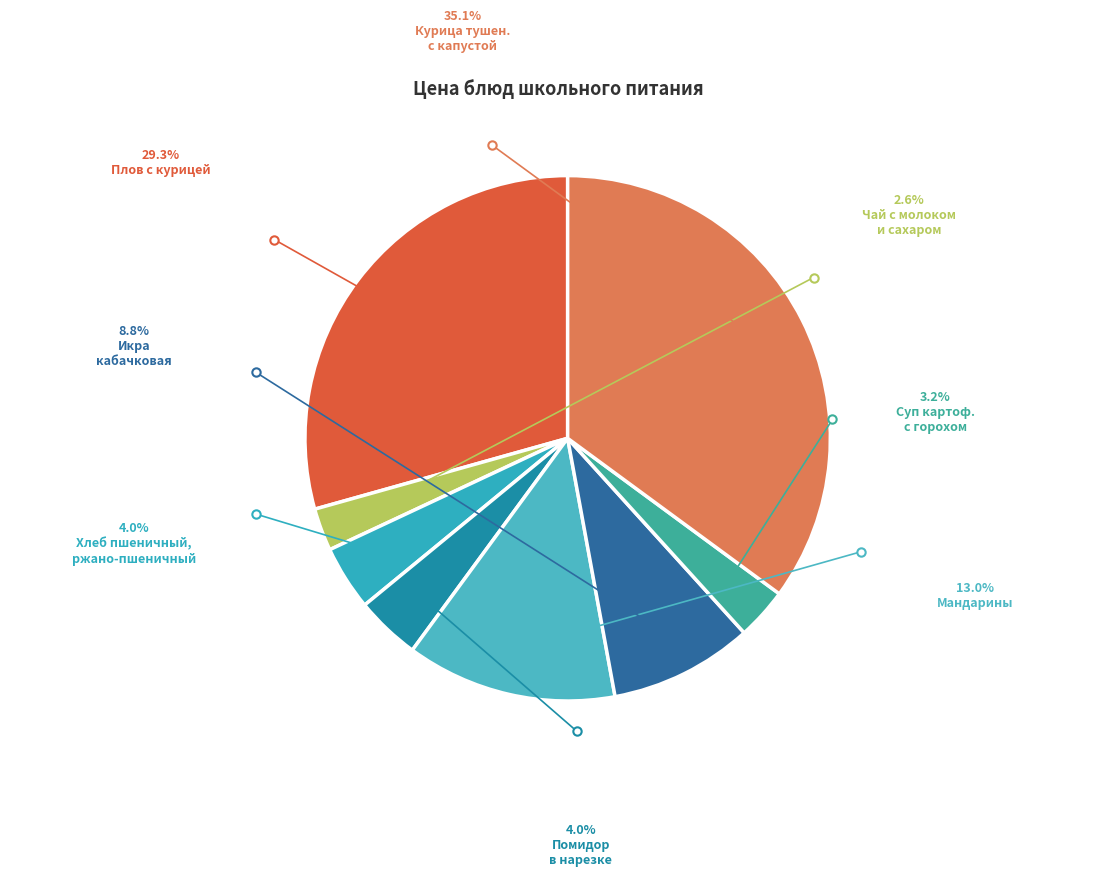

Does Курица (бедро) тушен.с капустой account for over 50% of the chart?

No